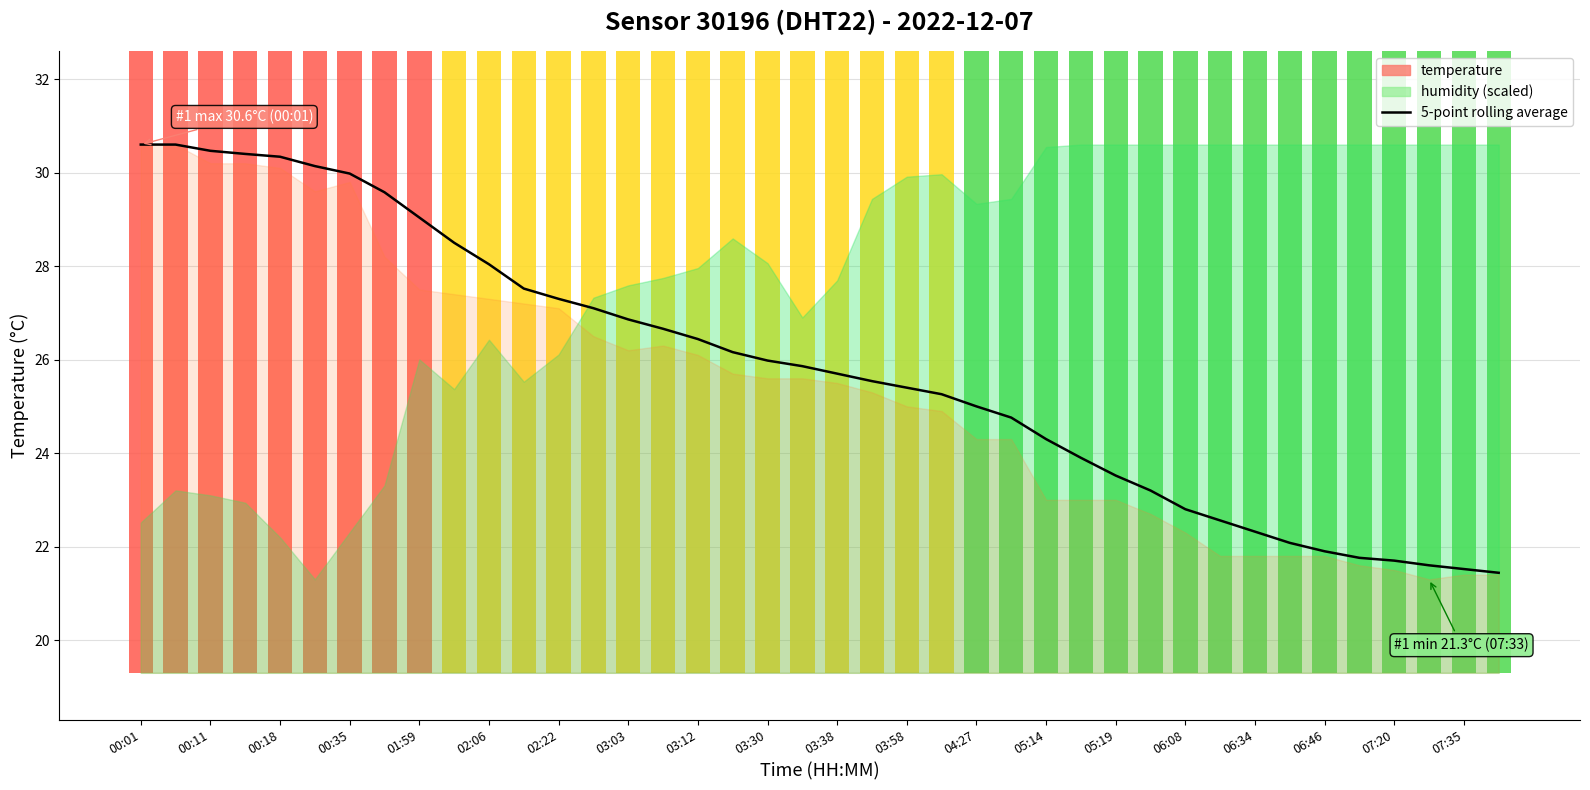

What is the value of the 36th bar from the left?

21.8